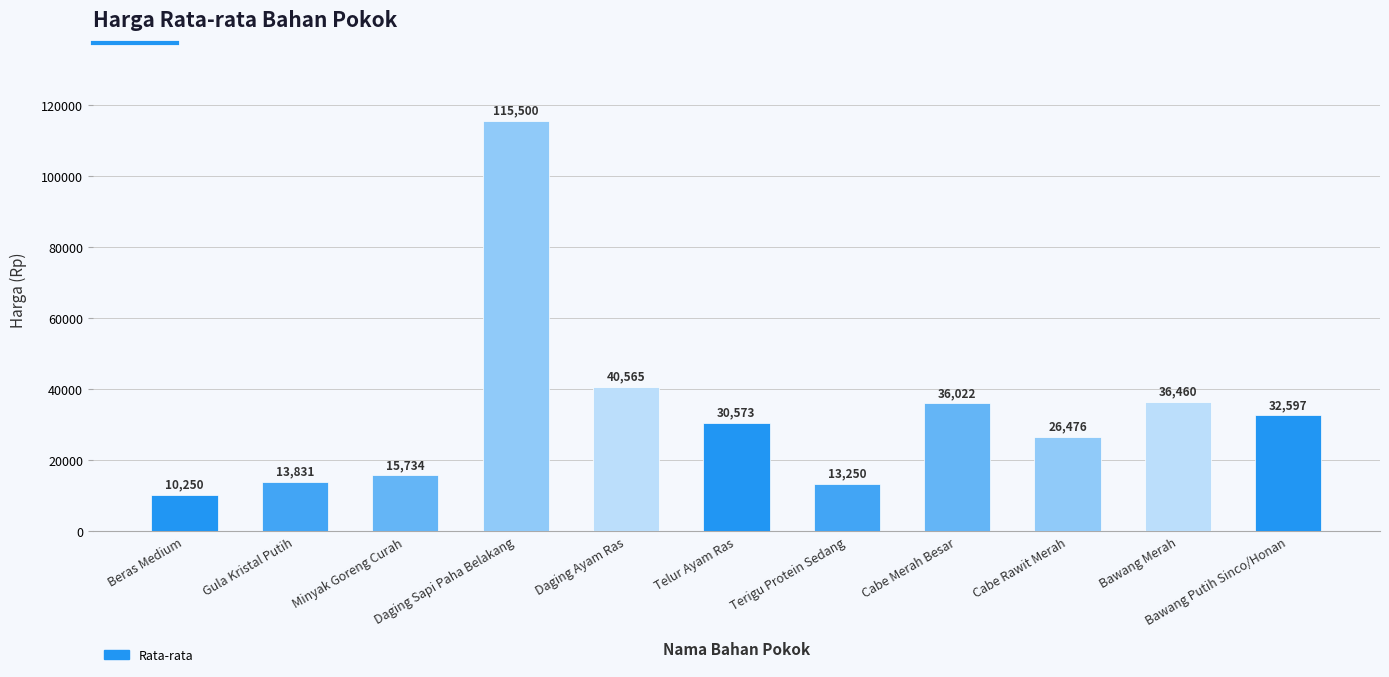

What is the difference between the maximum and minimum values?

105250